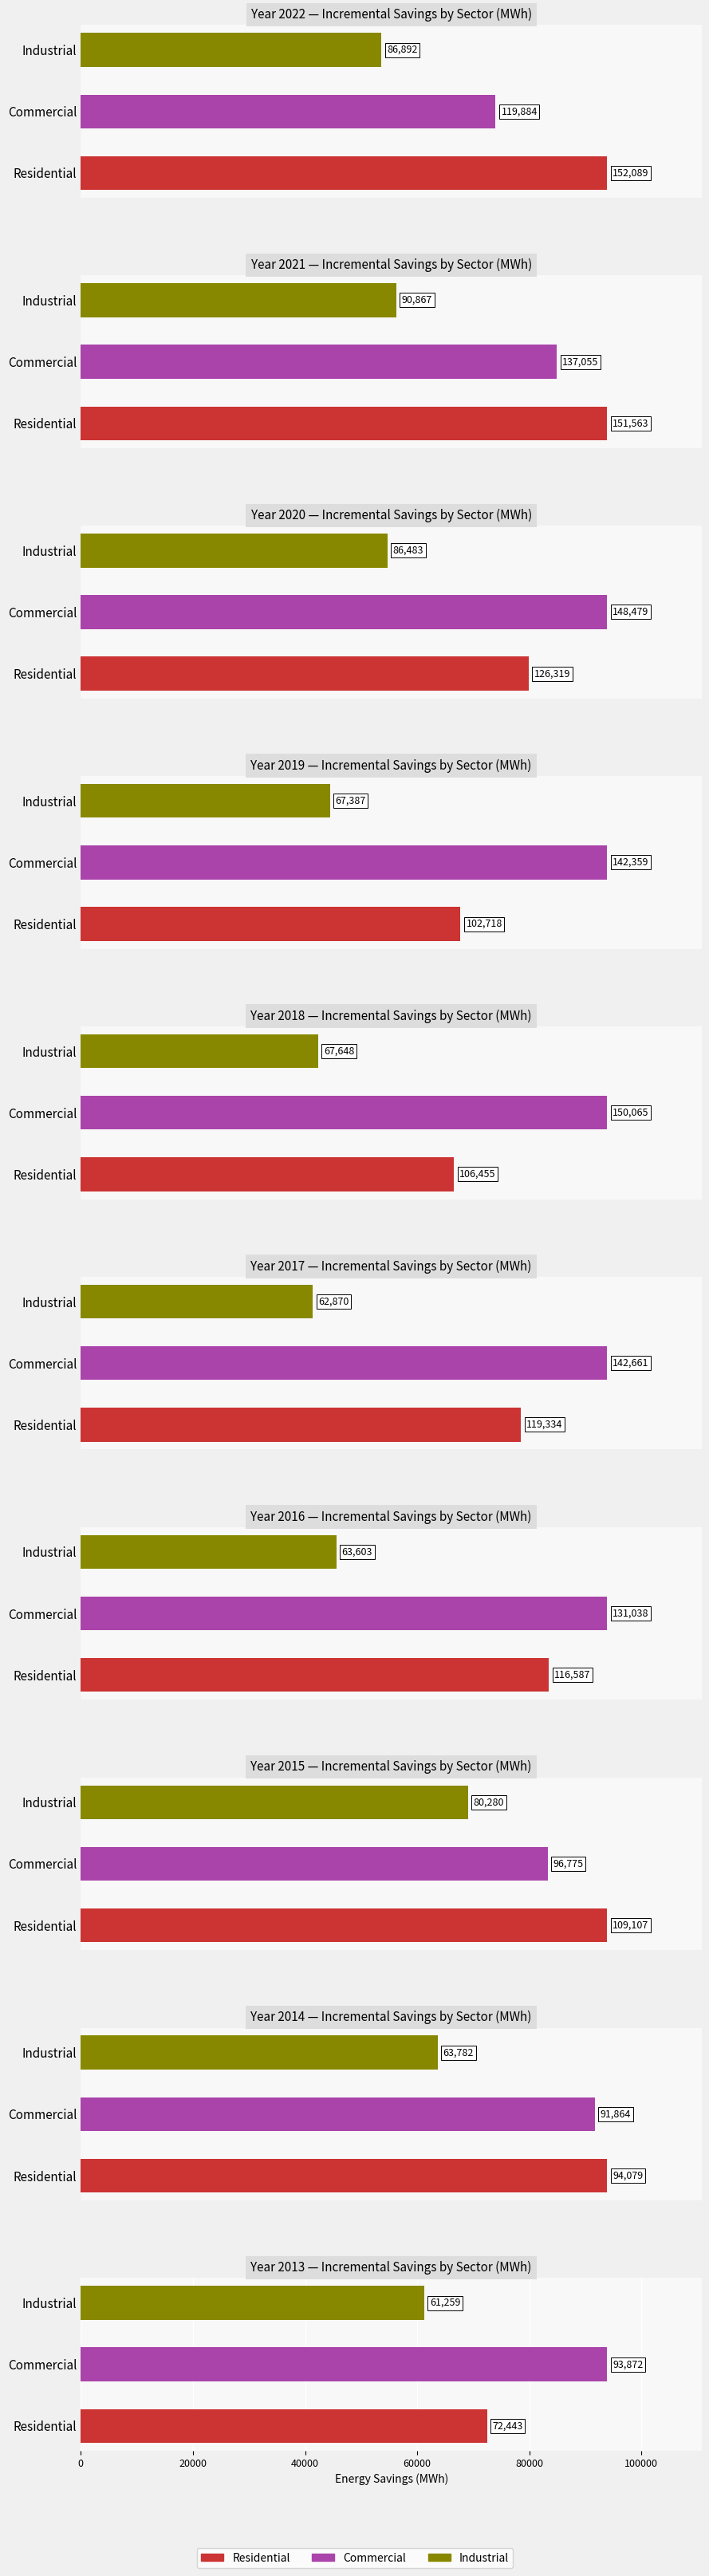

Rank the series at 2018 from highest to lowest value.

Commercial, Residential, Industrial